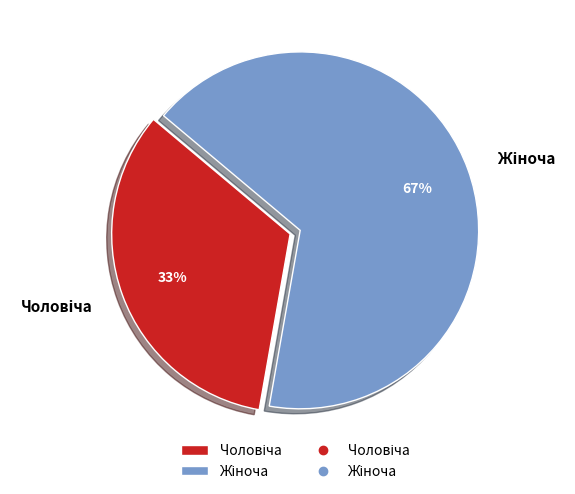

Is there a majority slice in this chart?

Yes